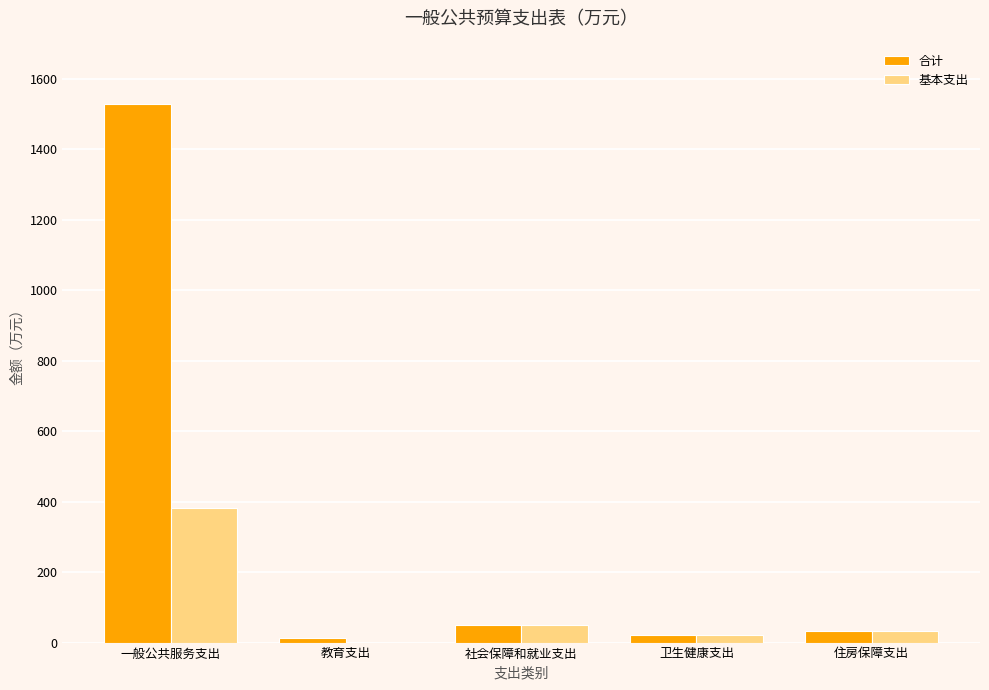

At which label does 基本支出 reach its peak?

一般公共服务支出